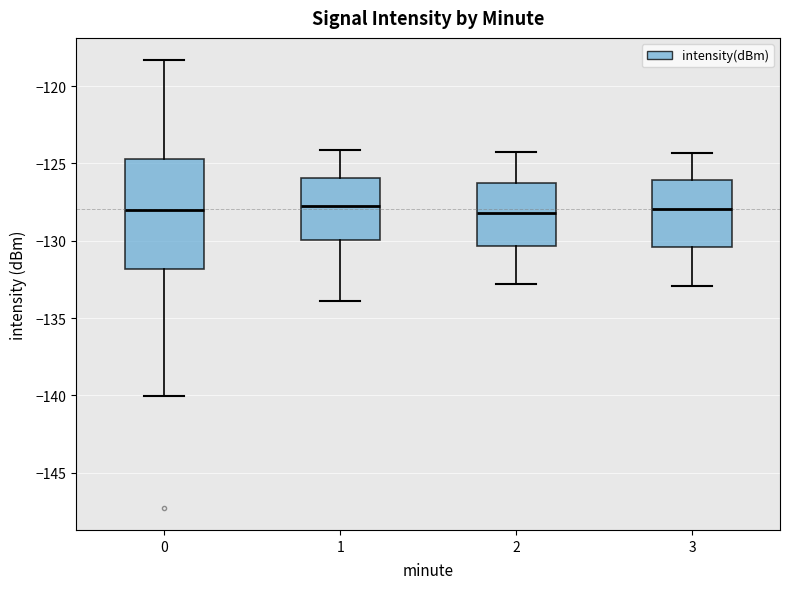

Reading left to right, transcribe this box plot: for each box, give where its median line is, the range the box spans, and where its two whiskers end, as read against the y-axis. The values are not printed on the chart, so give them approximately, as read against the axis.

0: median -128.0, box -132.0 to -124.5, whiskers -140.0 to -118.5
1: median -128.0, box -130.0 to -126.0, whiskers -134.0 to -124.0
2: median -128.0, box -130.5 to -126.5, whiskers -133.0 to -124.0
3: median -128.0, box -130.5 to -126.0, whiskers -133.0 to -124.5